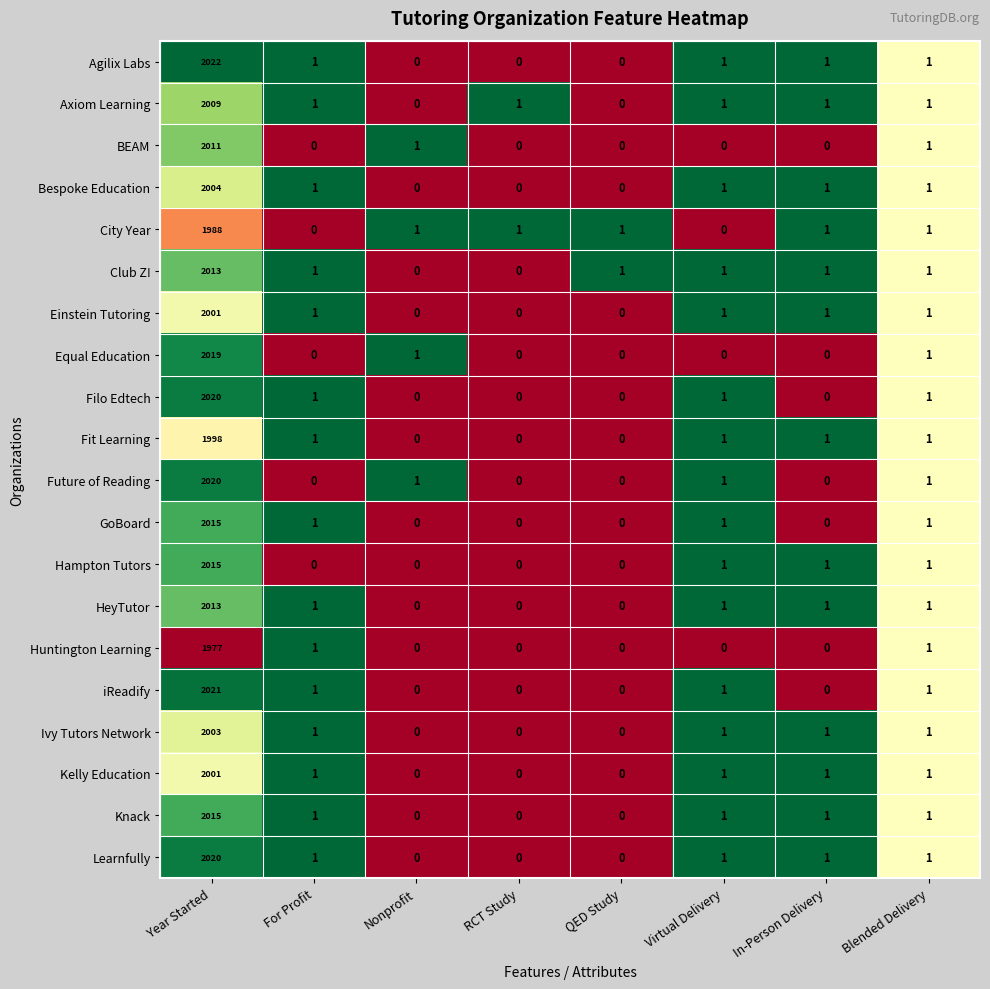

What is the average value of the Bespoke Education series?

251